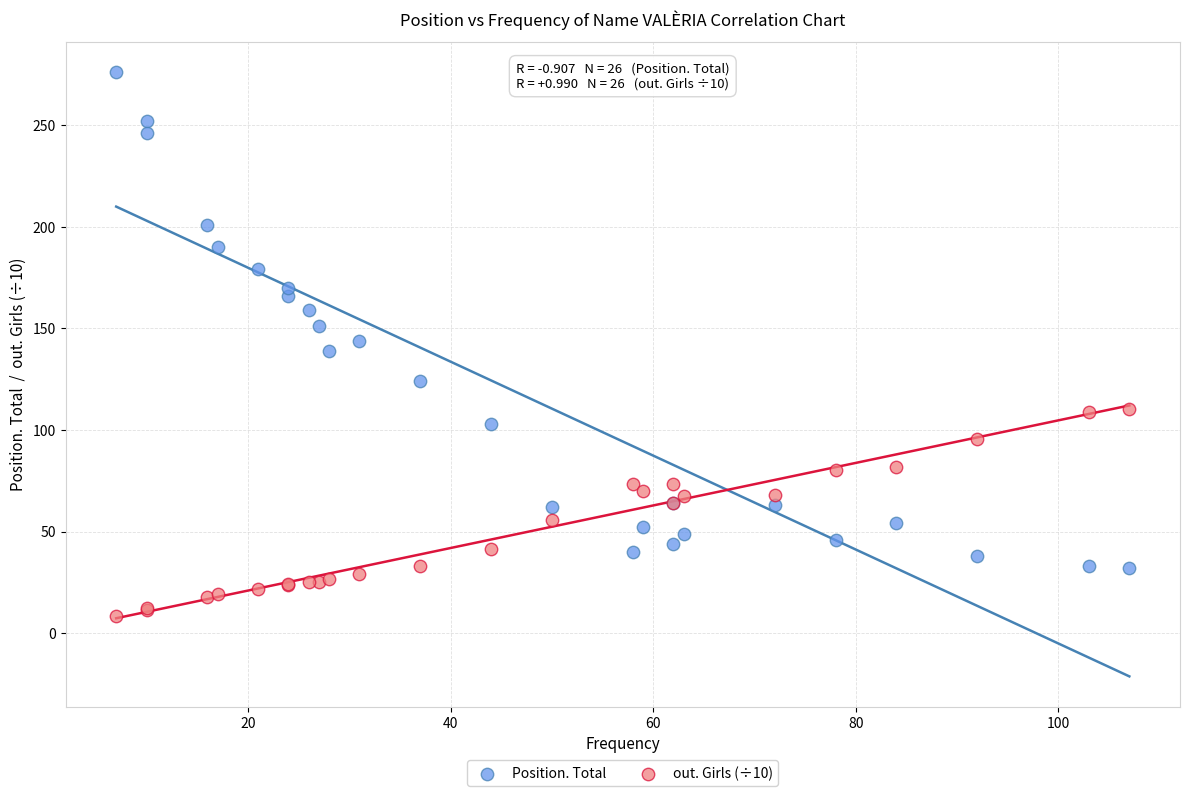

What is the X range (max minus min) for the scatter plot?

100.0